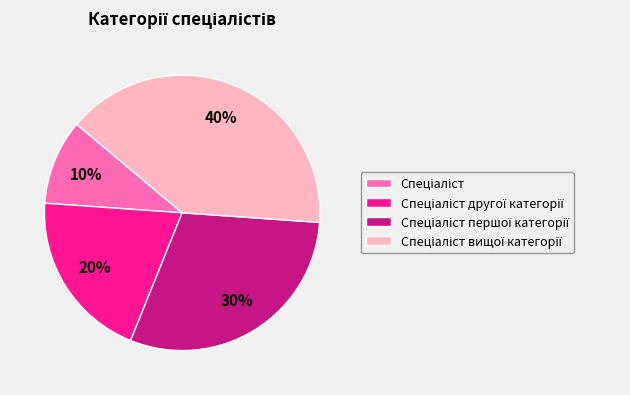

To the nearest percent, what is the difference between the largest and smallest slice percentages?

30%